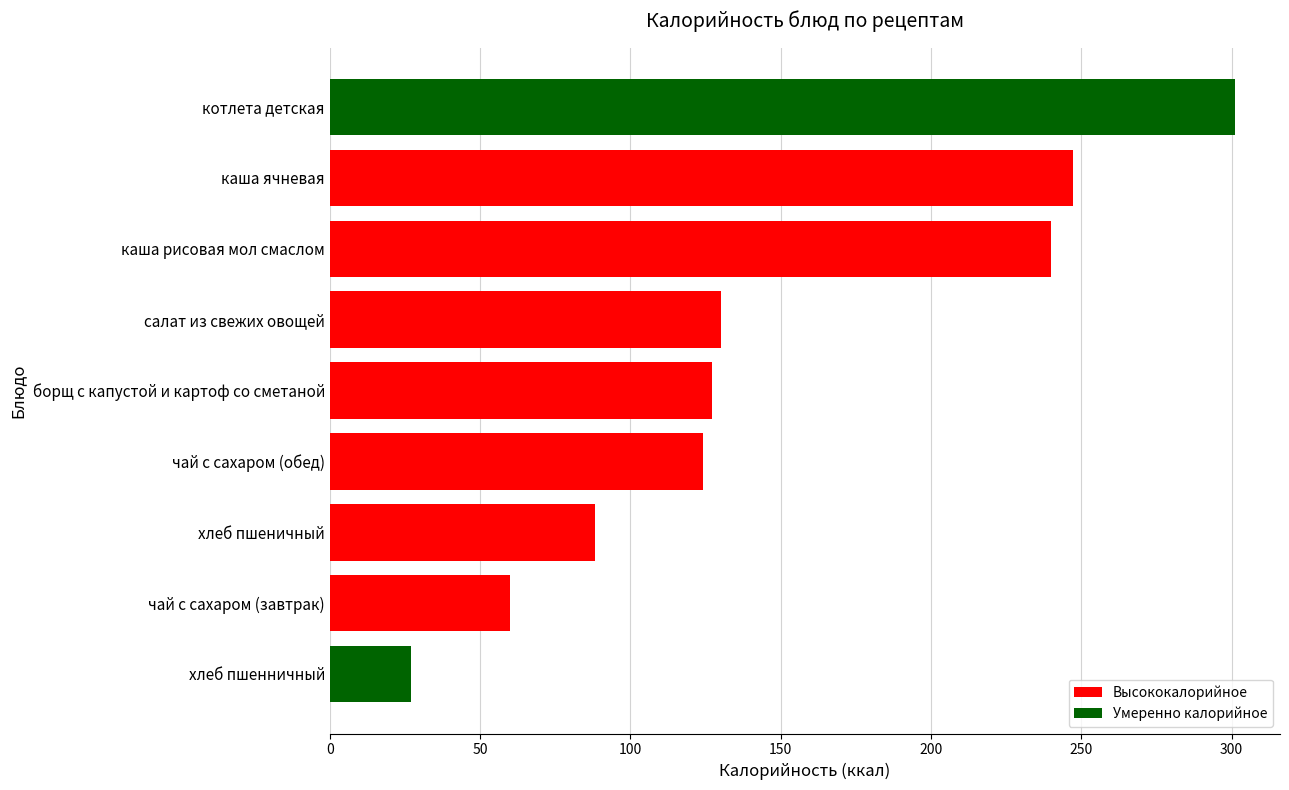

Which has a higher value, хлеб пшенничный or хлеб пшеничный?

хлеб пшеничный